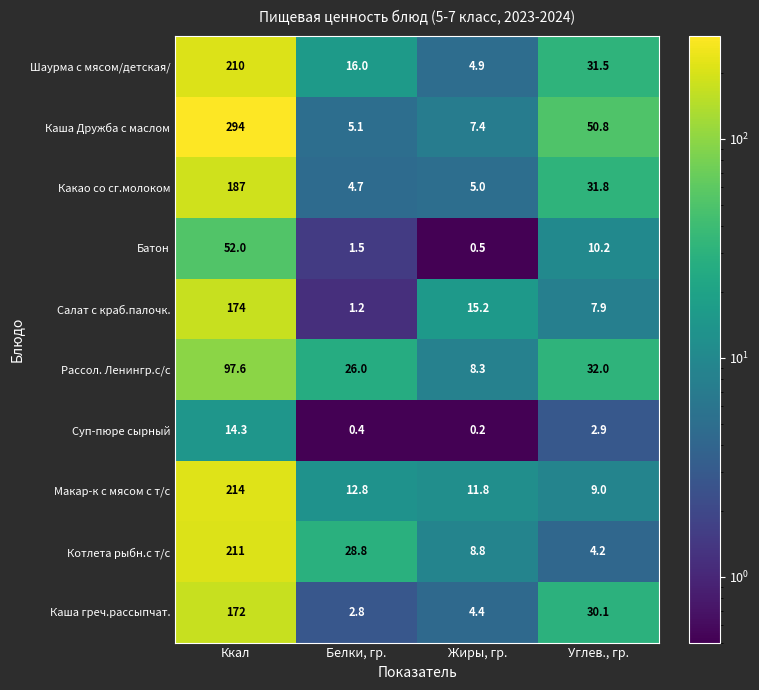

Is the value of Каша Дружба с маслом at Ккал greater than the value of Суп-пюре сырный at Белки, гр.?

Yes